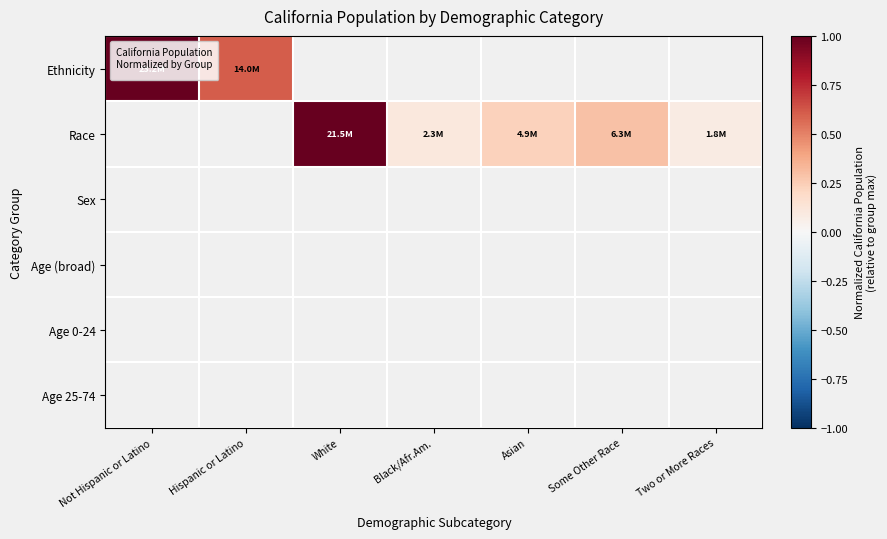

The value of Ethnicity at Hispanic or Latino is 0.6. True or false?

True